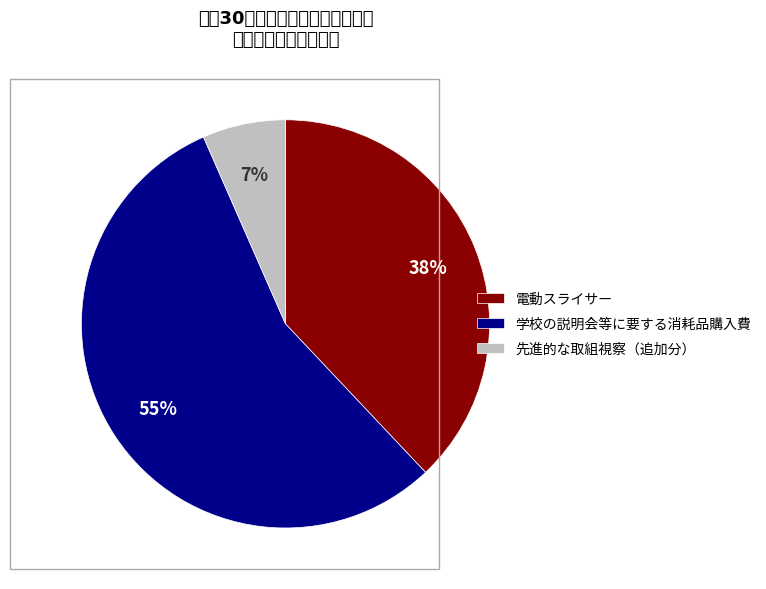

To the nearest percent, what is the combined percentage of 先進的な取組視察（追加分） and 電動スライサー?

45%